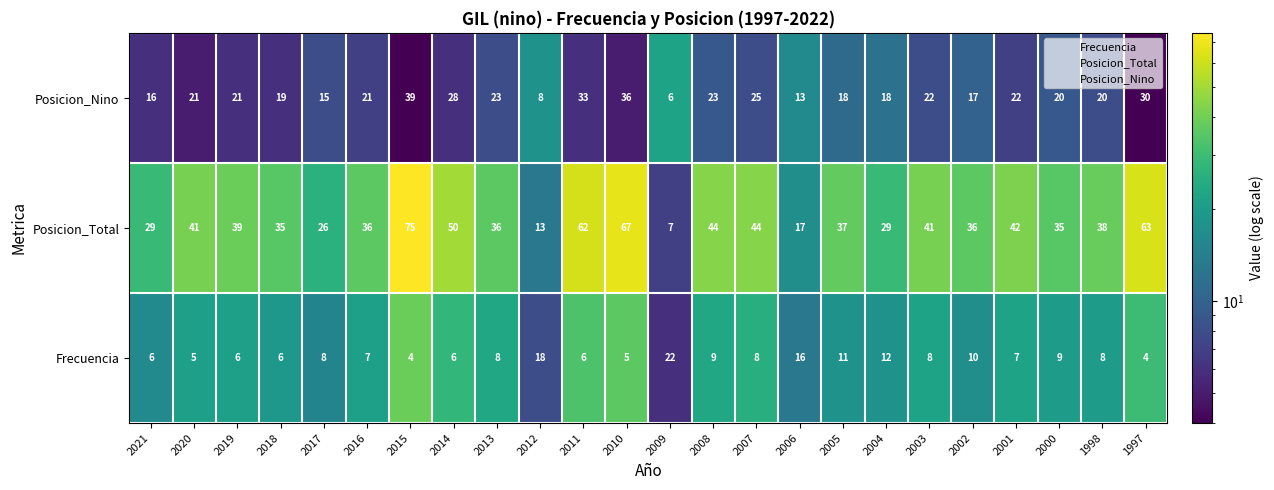

Which series has the largest total across all categories?

Posicion_Total